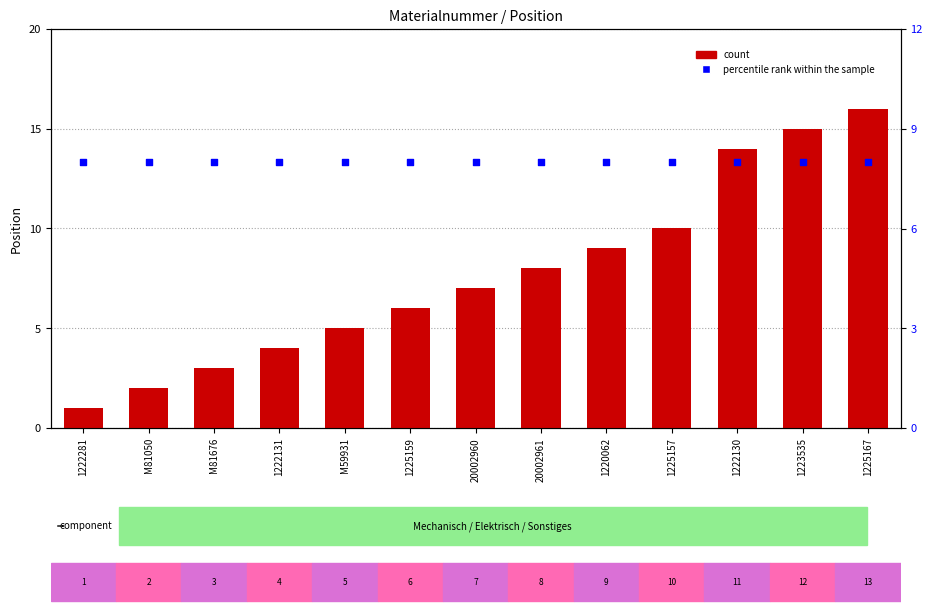

What is the total value across all series at M59931?

13